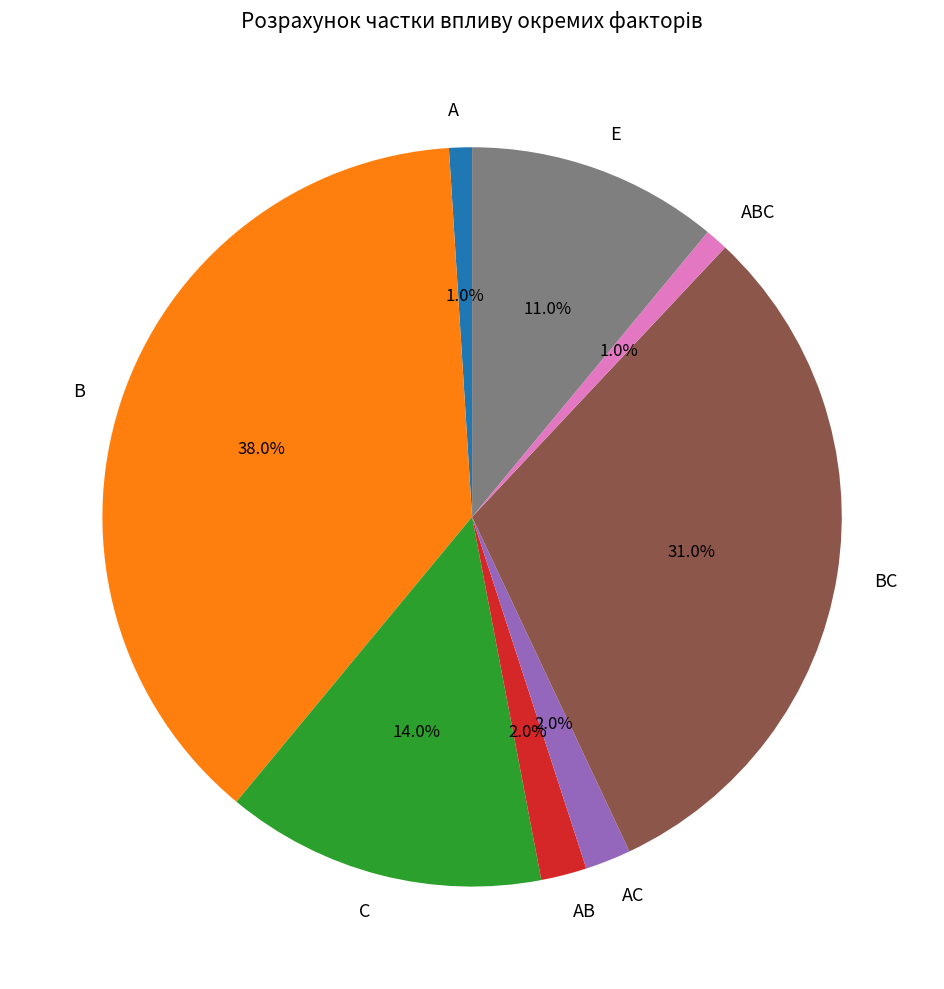

Count the number of slices in the pie.

8